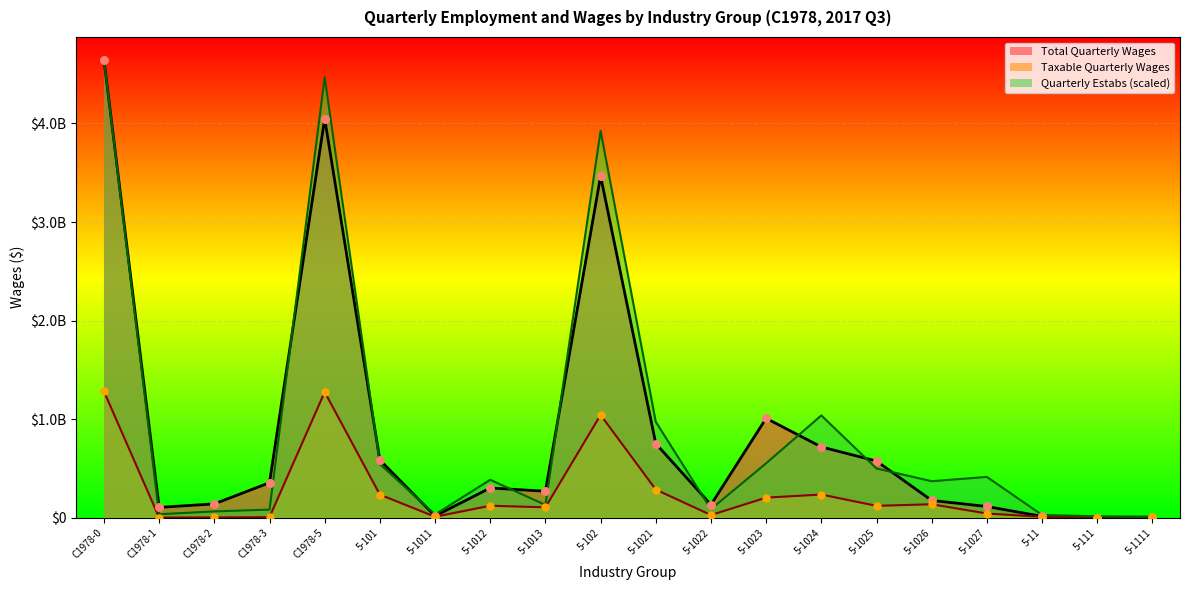

At how many categories does at least one series exceed 4351787042?

2